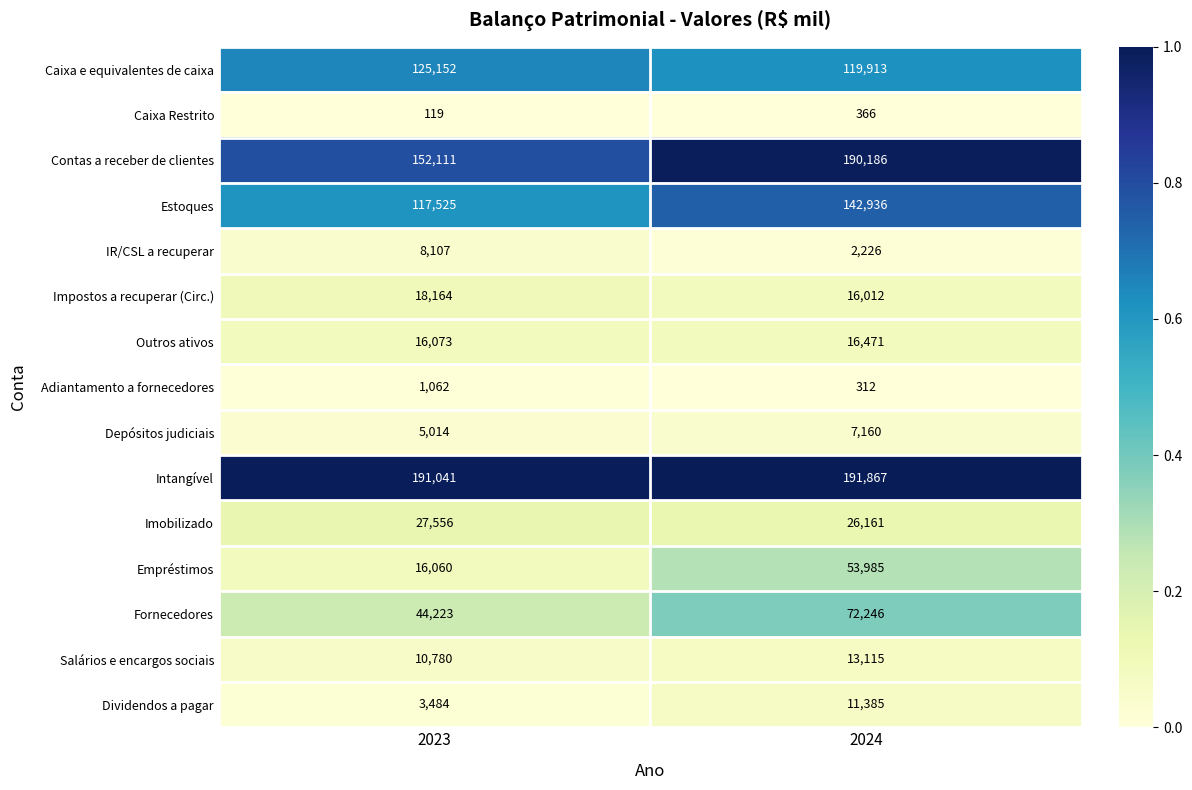

Rank the series at 2024 from lowest to highest value.

Adiantamento a fornecedores, Caixa Restrito, IR/CSL a recuperar, Depósitos judiciais, Dividendos a pagar, Salários e encargos sociais, Impostos a recuperar (Circ.), Outros ativos, Imobilizado, Empréstimos, Fornecedores, Caixa e equivalentes de caixa, Estoques, Contas a receber de clientes, Intangível